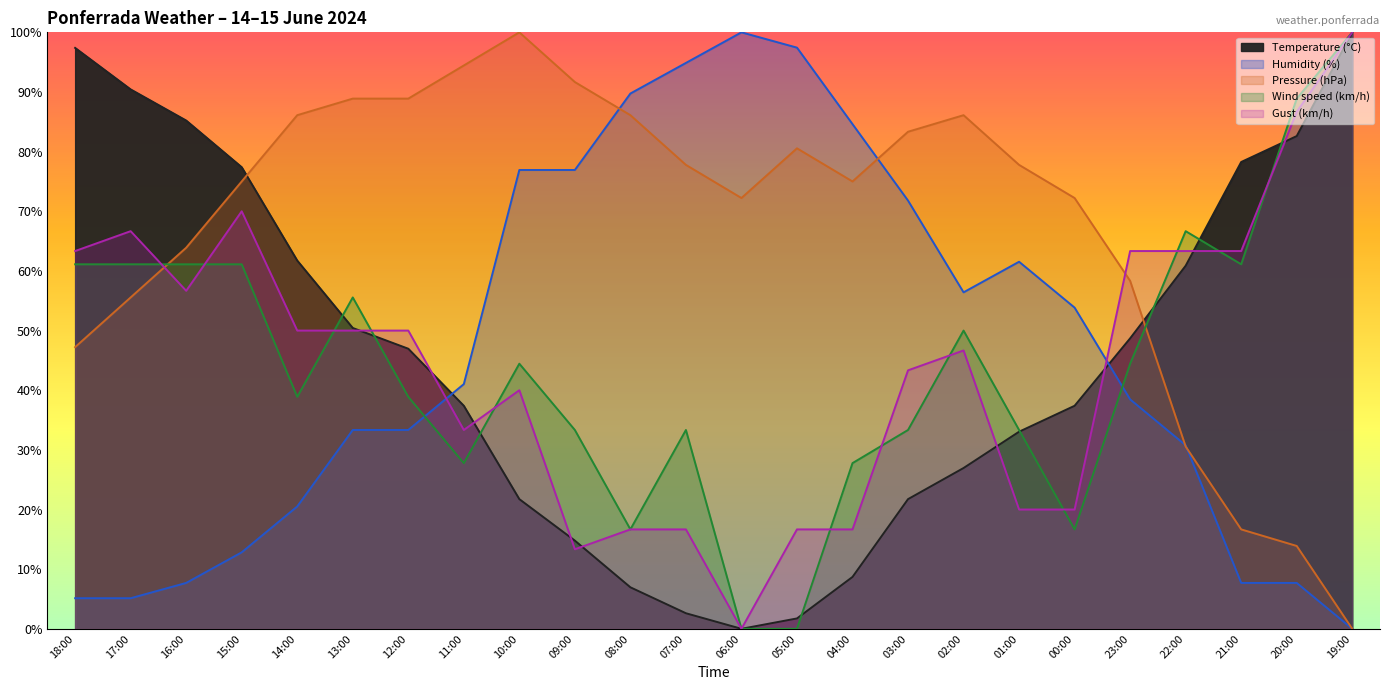

At which label does Humidity (%) reach its peak?

06:00